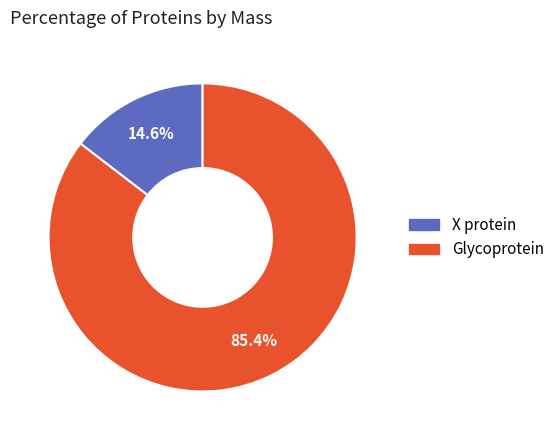

Is there a majority slice in this chart?

Yes